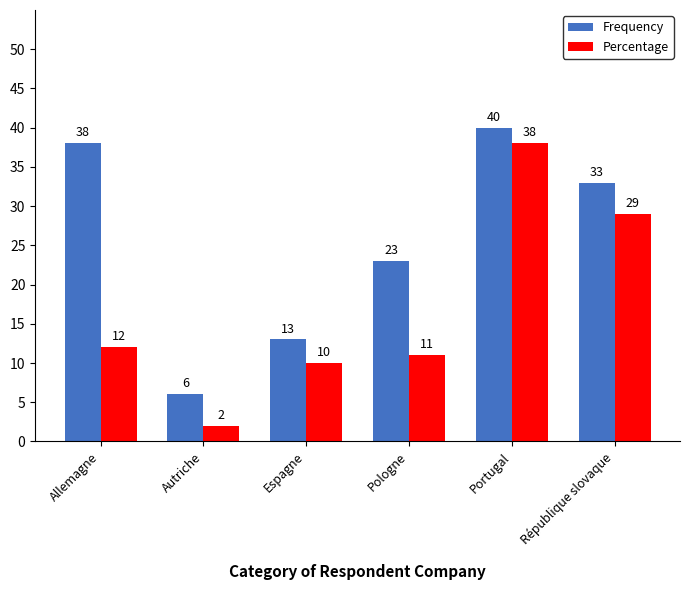

What is the difference between the highest and lowest values at Autriche?

4